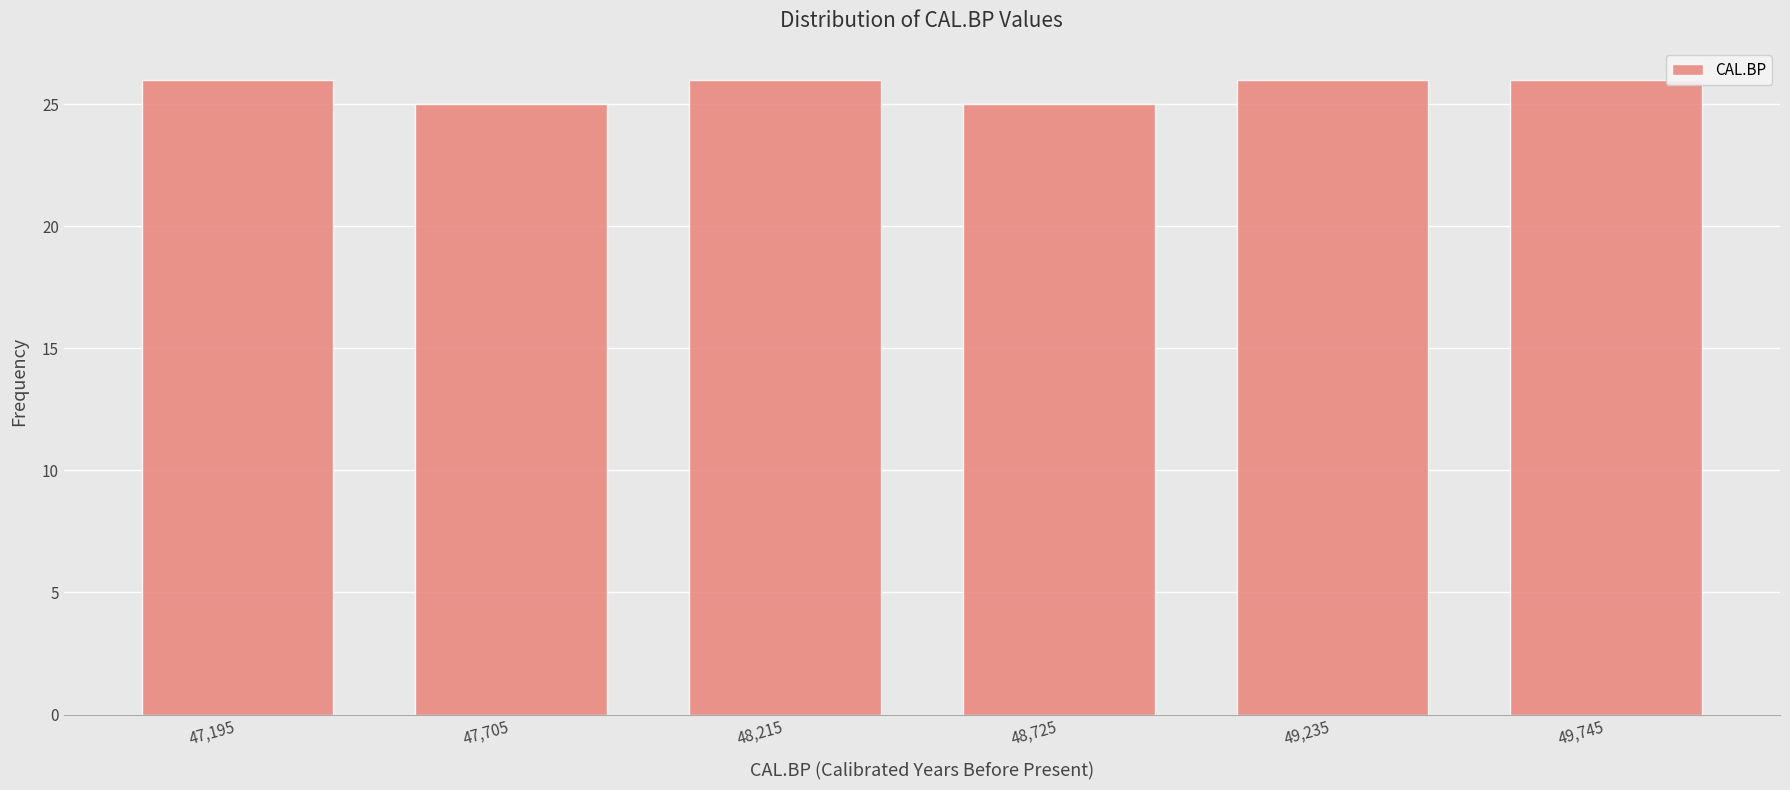

Reading left to right, list every bar in this chart as the range it spans on the x-axis followed by its height. Neither the bar edges nor the heights are printed on the chart, so give them approximately, as read against the axes.

46940 to 47450: 26
47450 to 47960: 25
47960 to 48470: 26
48470 to 48980: 25
48980 to 49490: 26
49490 to 50000: 26